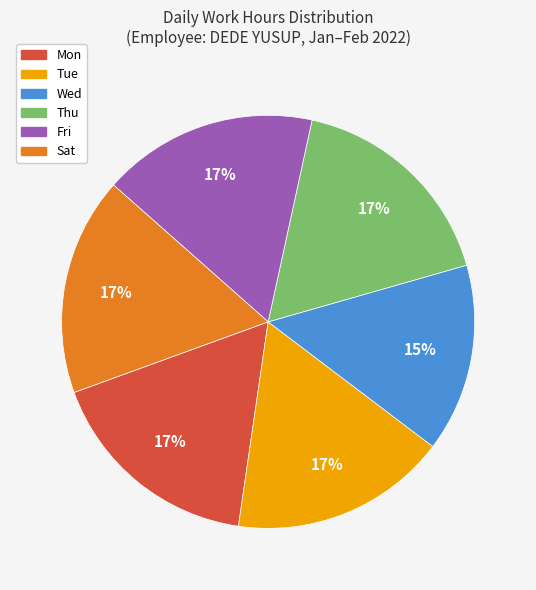

Approximately how many times larger is the value at Sat compared to Mon?

1.0